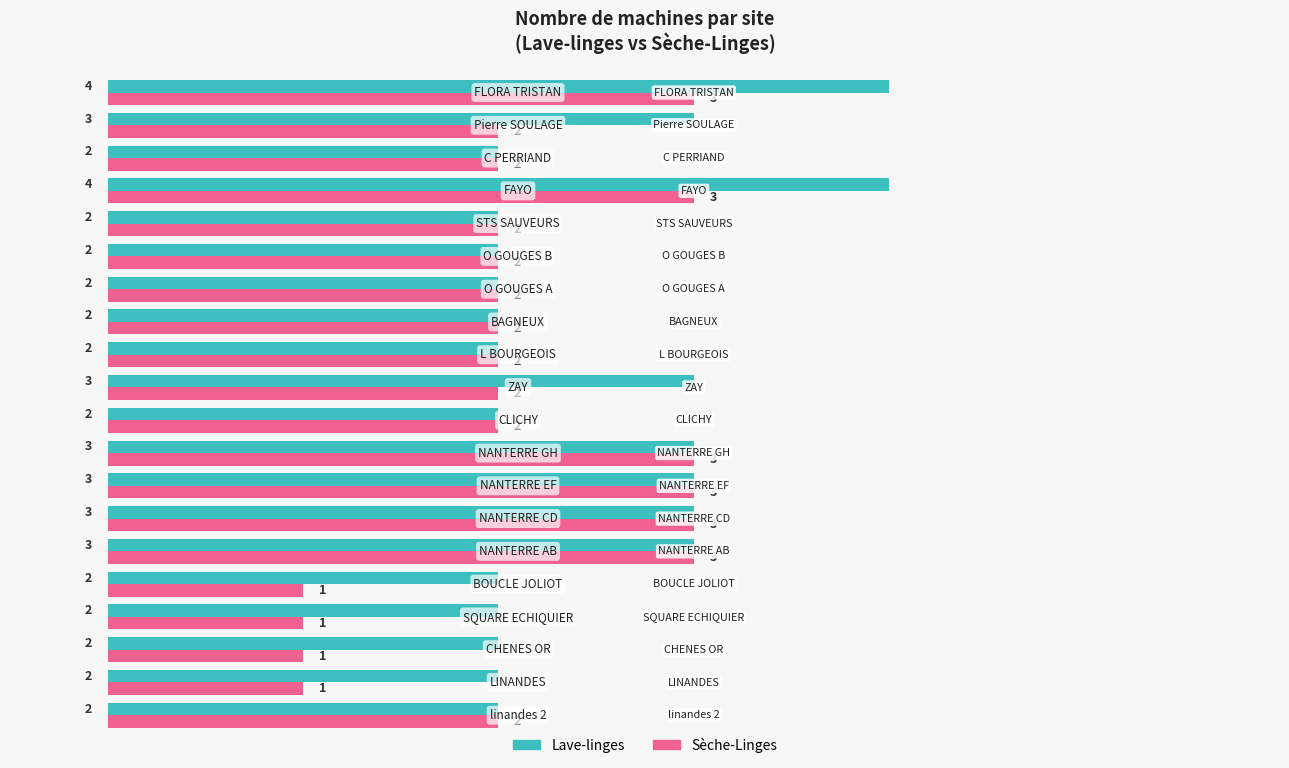

The value of Lave-linges at BOUCLE JOLIOT is 1. True or false?

False